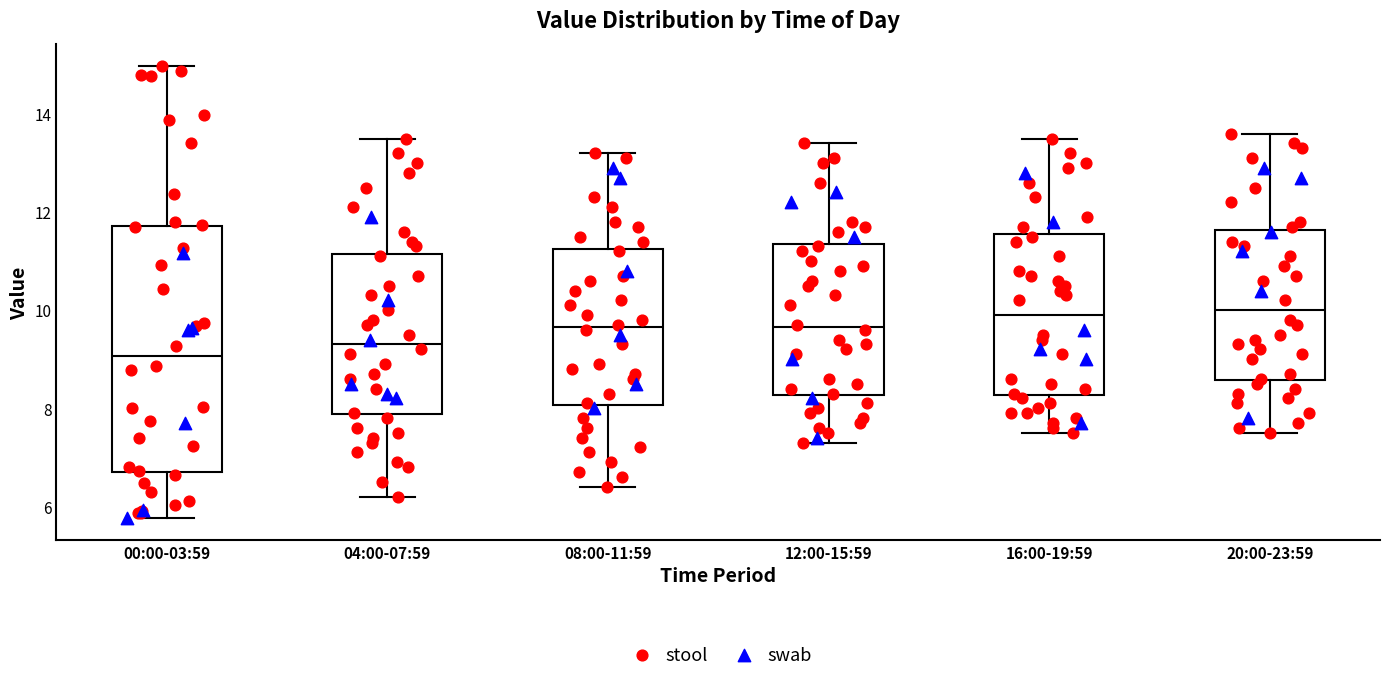

Where is the lower edge of the box for 00:00-03:59 on the y-axis? The values are not printed on the chart, so give them approximately, as read against the axis.

6.8